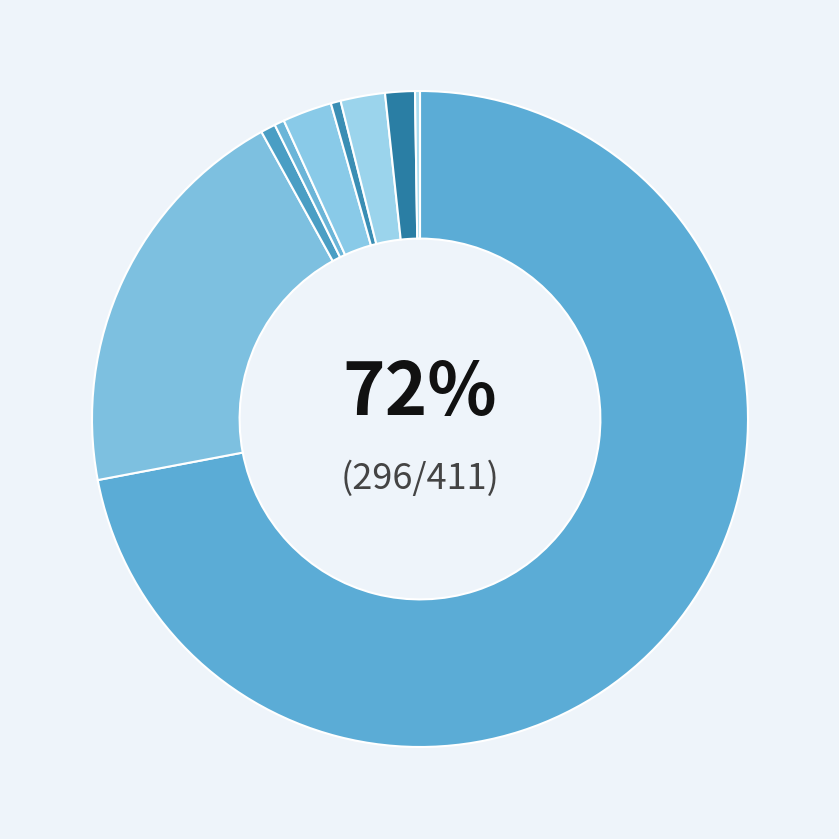

Which category accounts for the majority?

ADPY